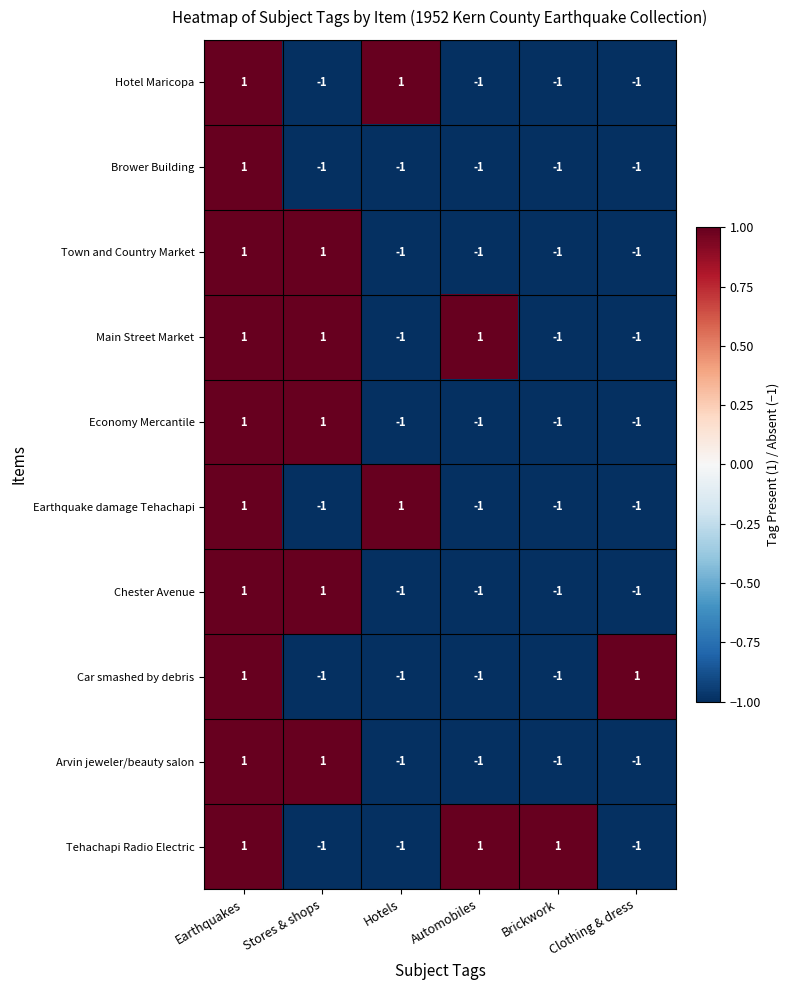

The Chester Avenue series shows -1 at Hotels. True or false?

True